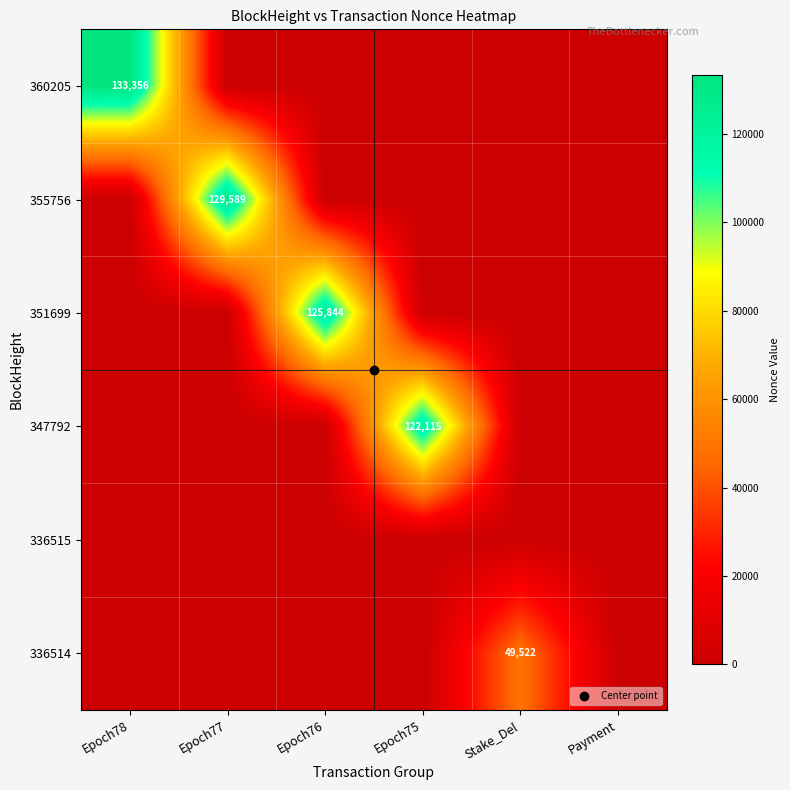

Between Epoch78 and Epoch75, which is larger?

Epoch78